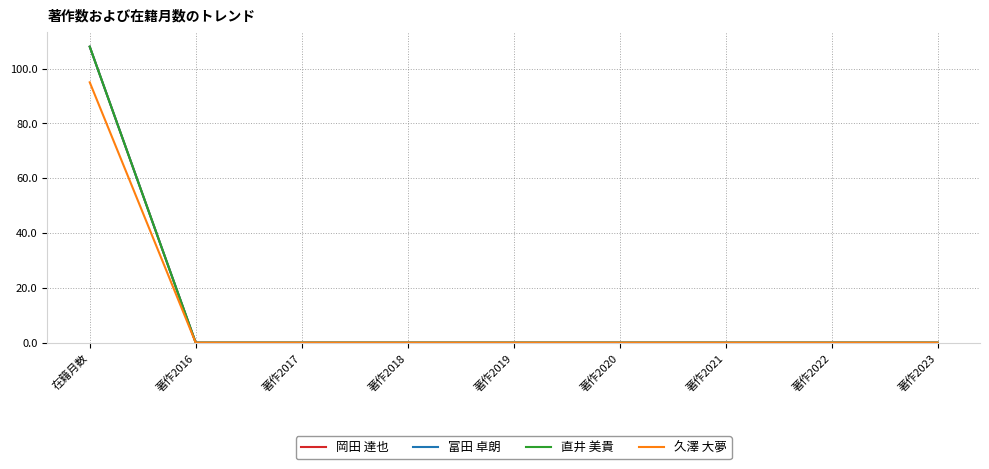

At how many categories does at least one series exceed 41?

1